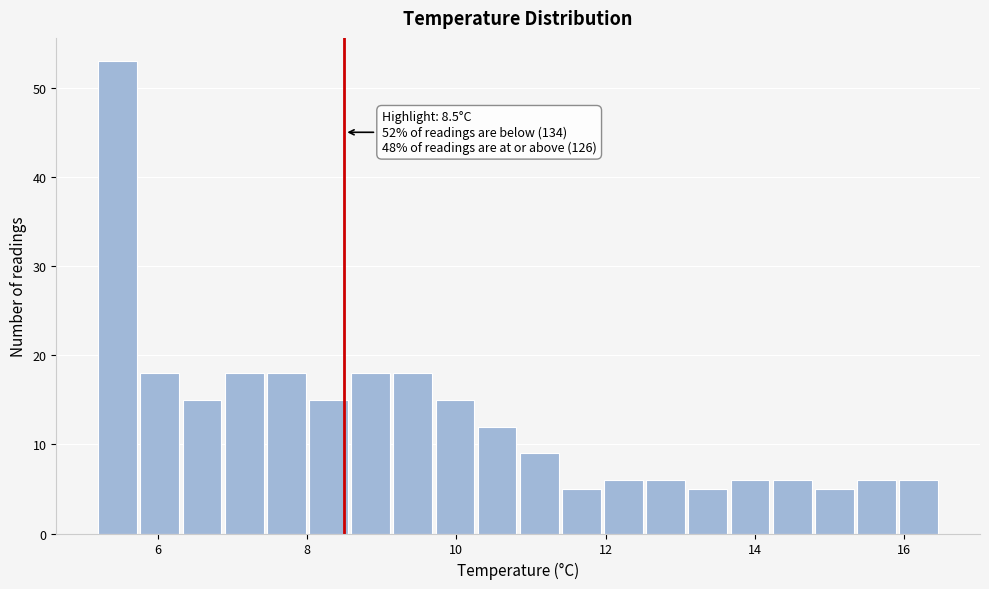

Read against the x-axis, roughly where is the centre of the tallest bar?

5.4